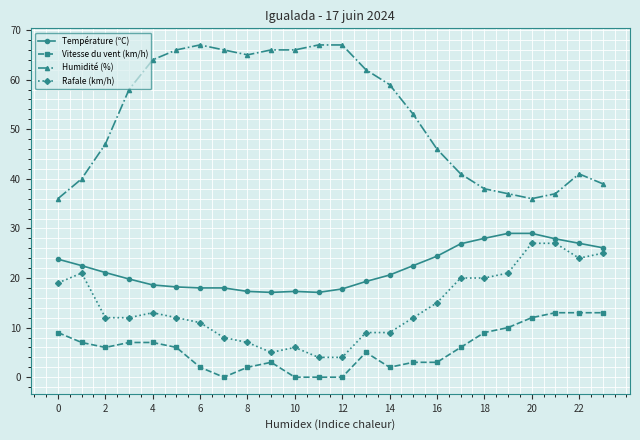

How many data points does each series have?

24